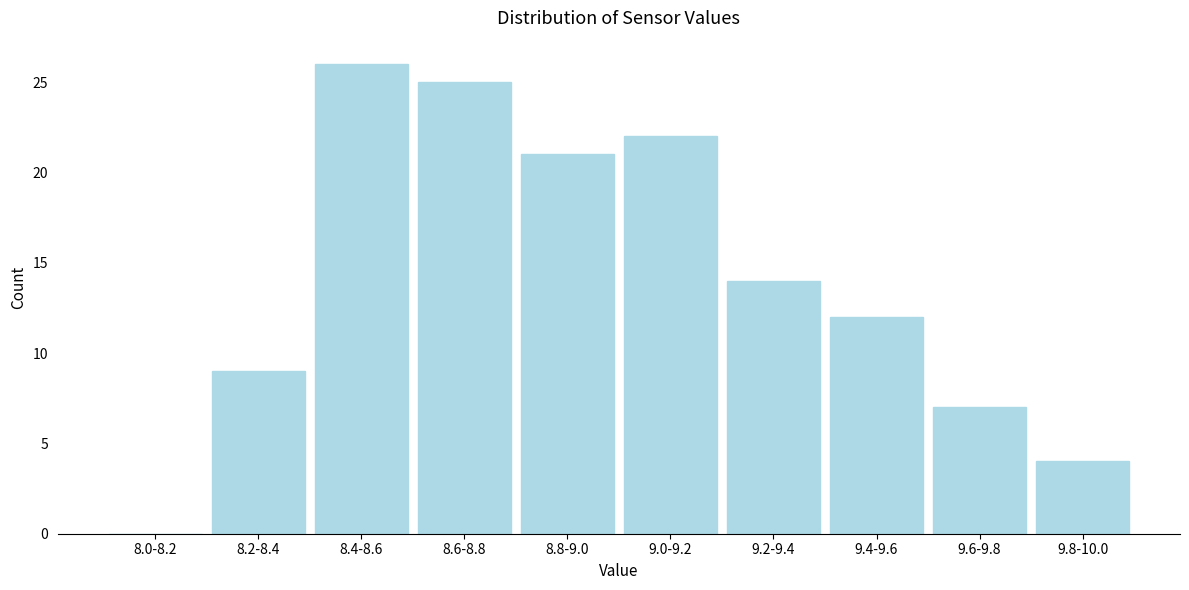

Reading left to right, extract all data points from this chart.

8.0-8.2=0	8.2-8.4=9	8.4-8.6=26	8.6-8.8=25	8.8-9.0=21	9.0-9.2=22	9.2-9.4=14	9.4-9.6=12	9.6-9.8=7	9.8-10.0=4